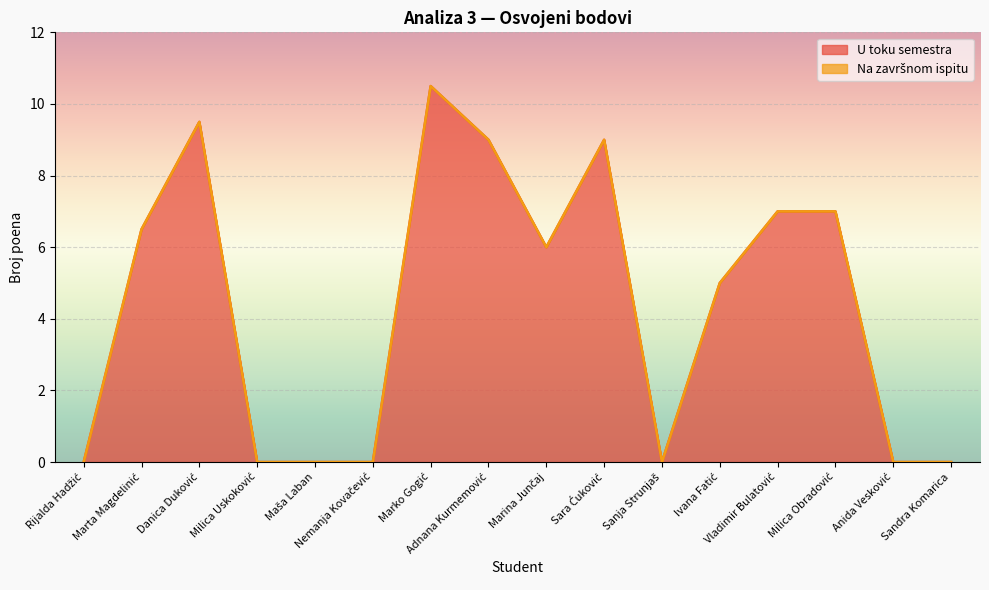

What is the label of the 16th point from the left?

Sandra Komarica